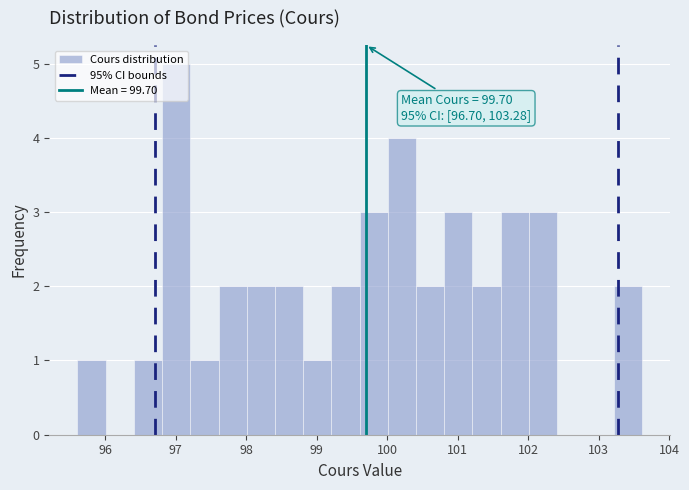

Over which range of the x-axis is the bar tallest?

96.8 to 97.2